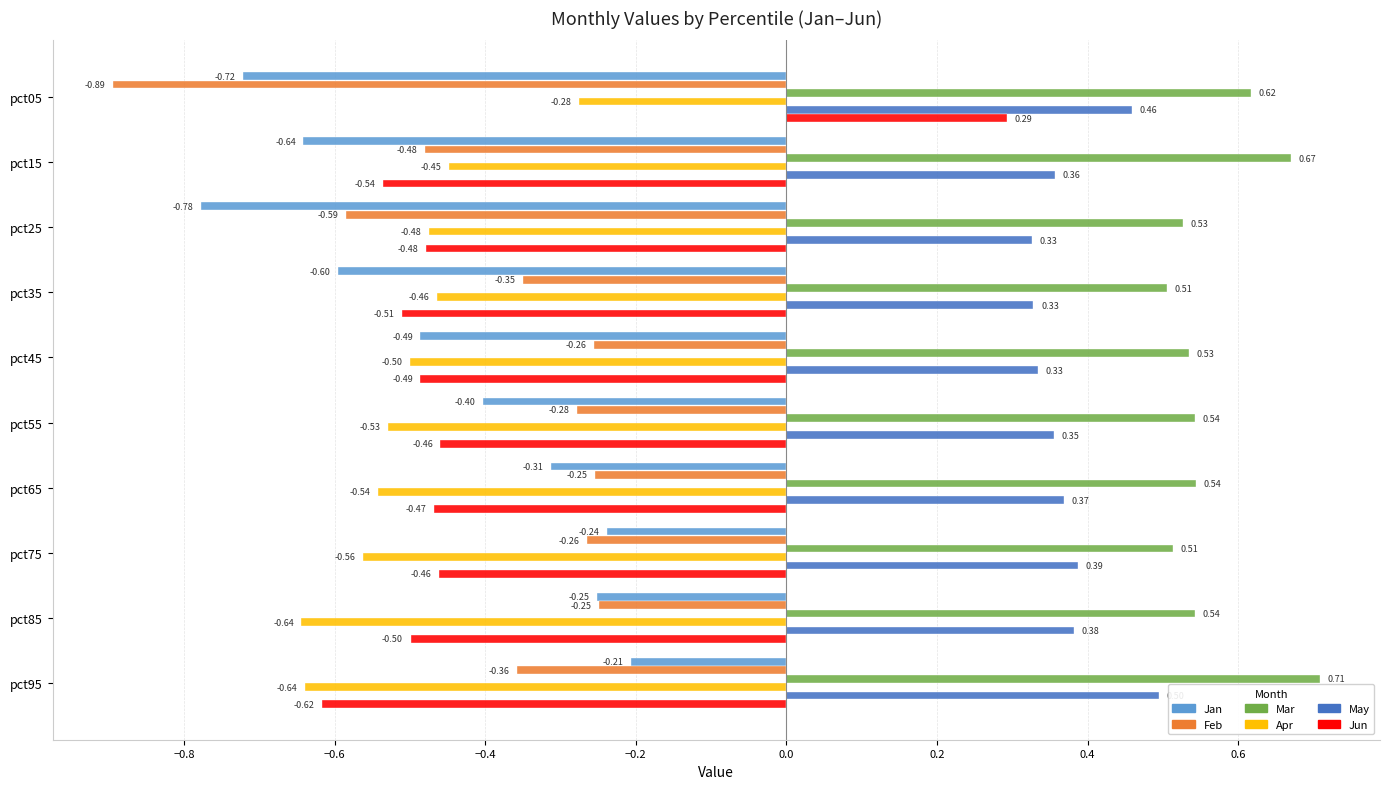

Which series has the largest total across all categories?

Mar